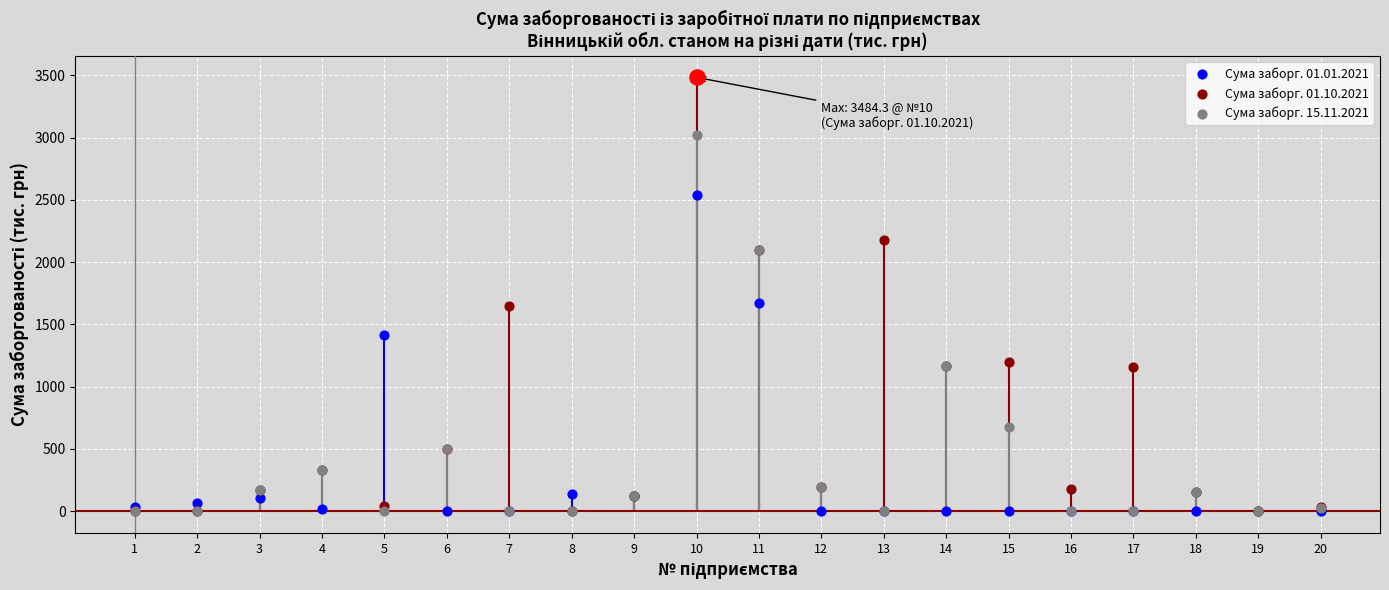

At which category is the sum across all series the highest?

10